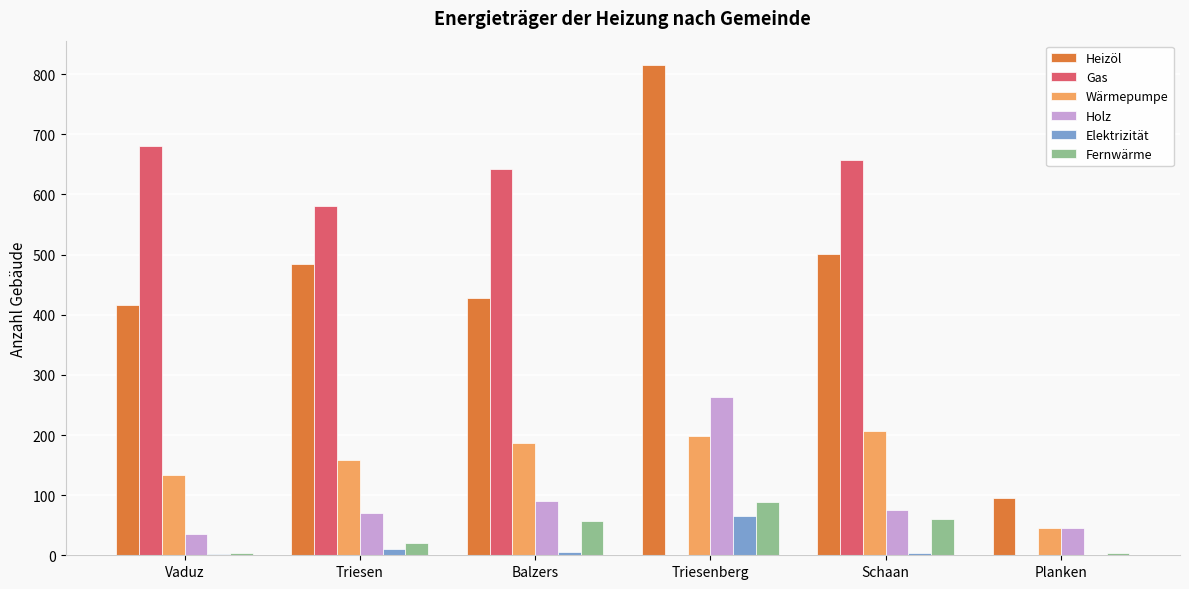

The value of Heizöl at Schaan is 117. True or false?

False